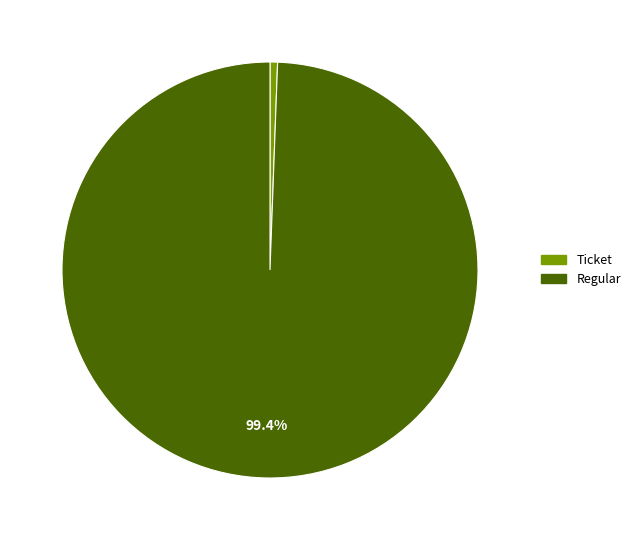

Is there any slice that represents more than half of the pie?

Yes